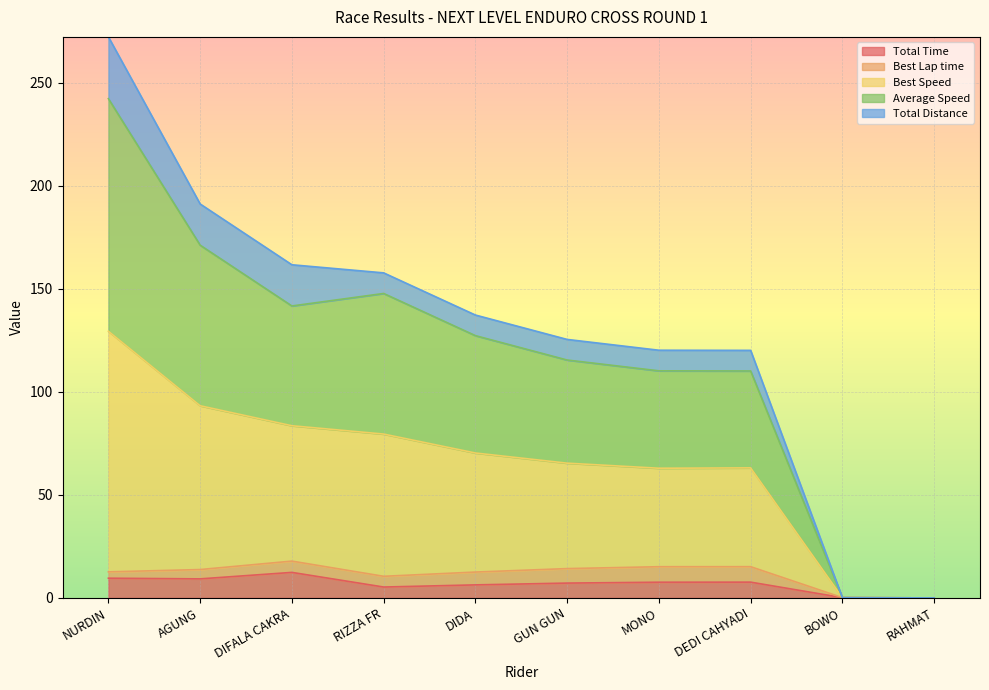

What is the highest value of the Total Time series?

12.4